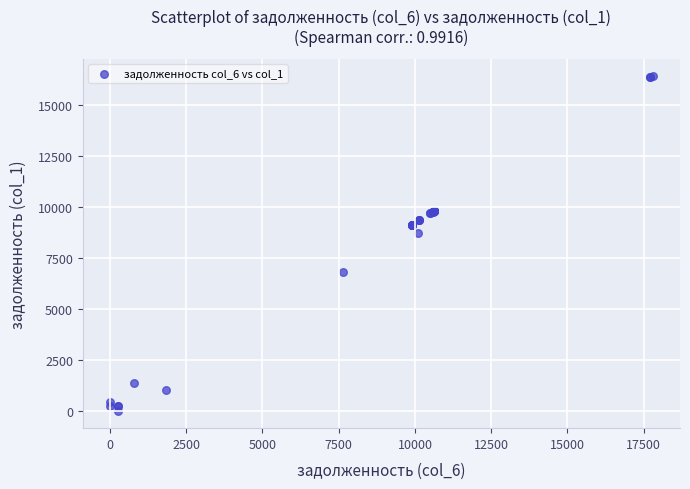

What Y value in the scatter plot is closest to 8208?

8731.3